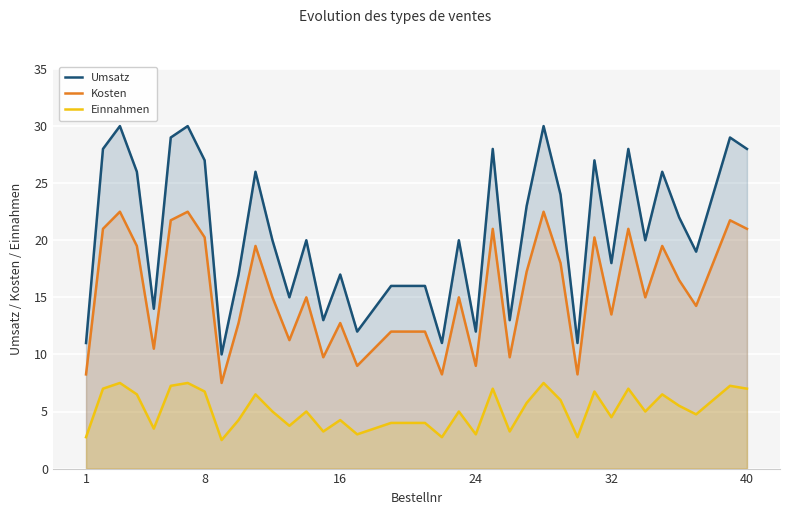

What is the sum of all Kosten values?

615.0